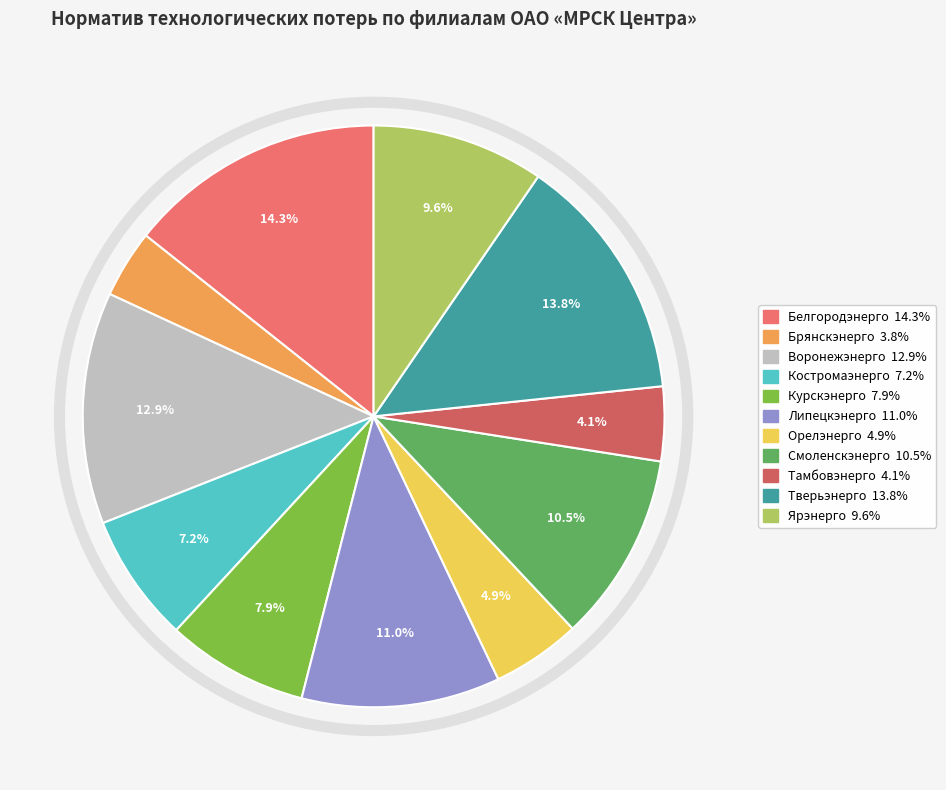

Count the number of slices in the pie.

11